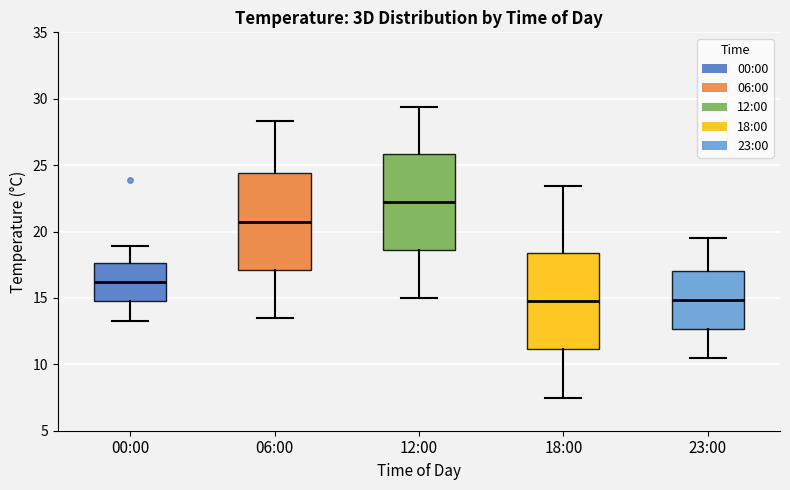

Which box has the highest median line?

12:00